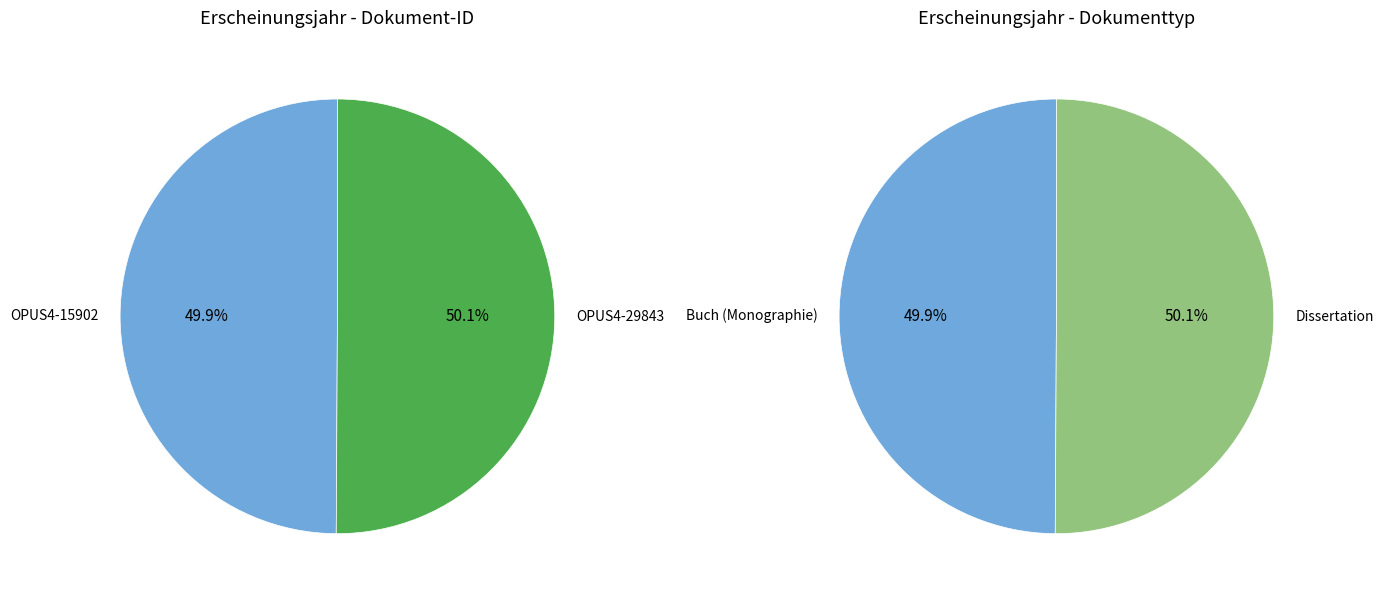

What is the majority slice?

OPUS4-29843